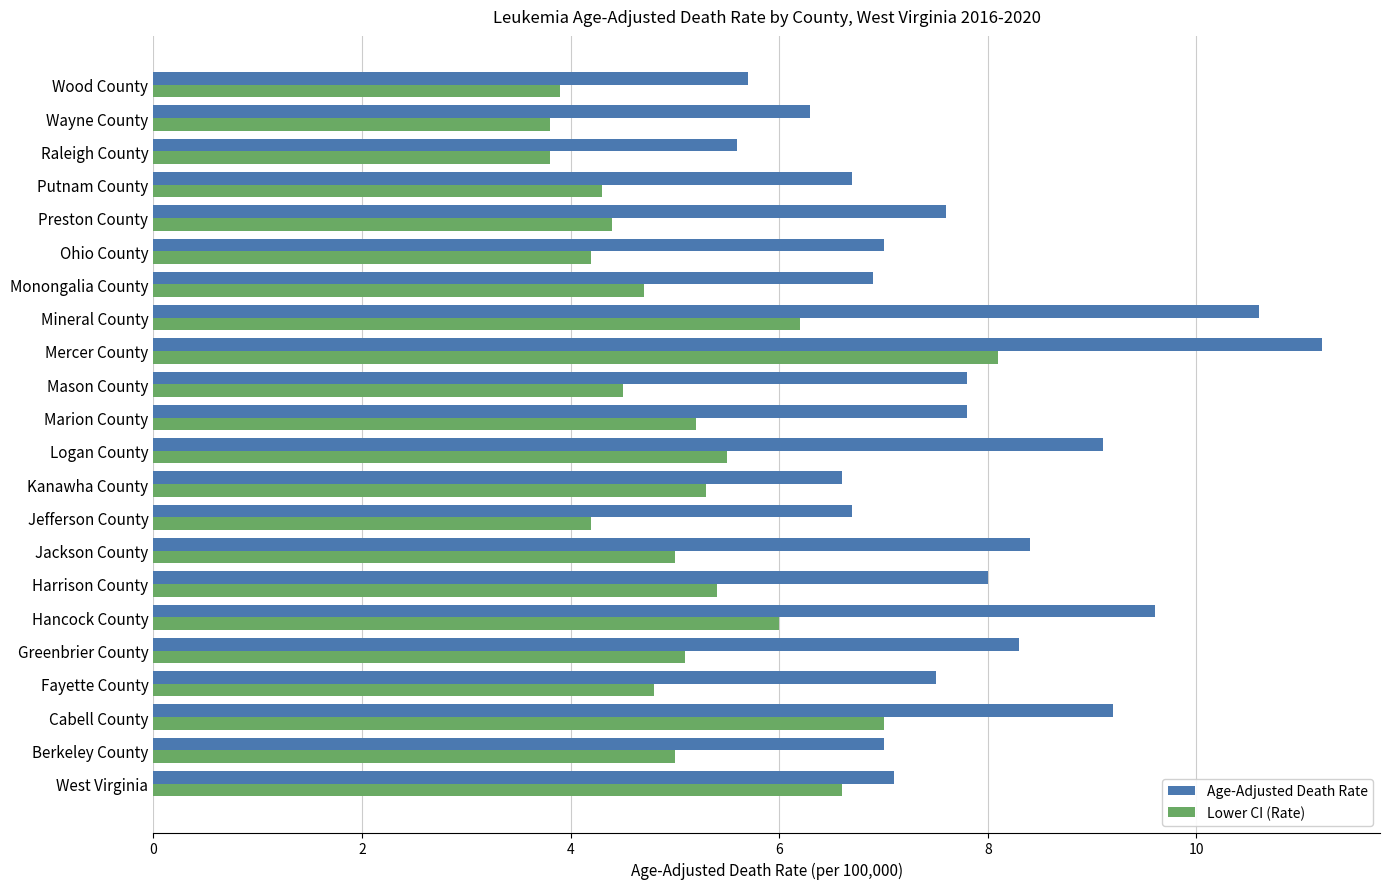

At which category is the sum across all series the highest?

Mercer County